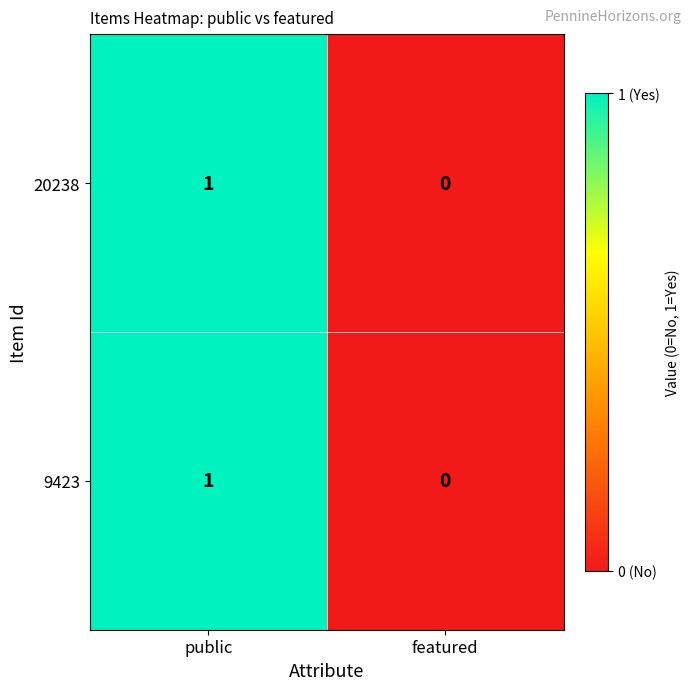

Which label corresponds to the smallest value in the chart?

featured